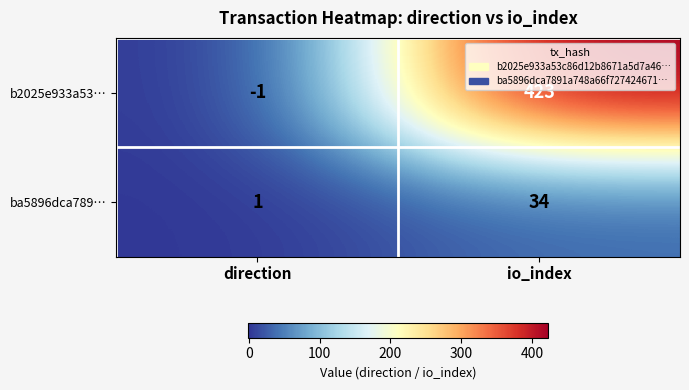

Rank the series by their average value, from lowest to highest.

ba5896dca789…, b2025e933a53…